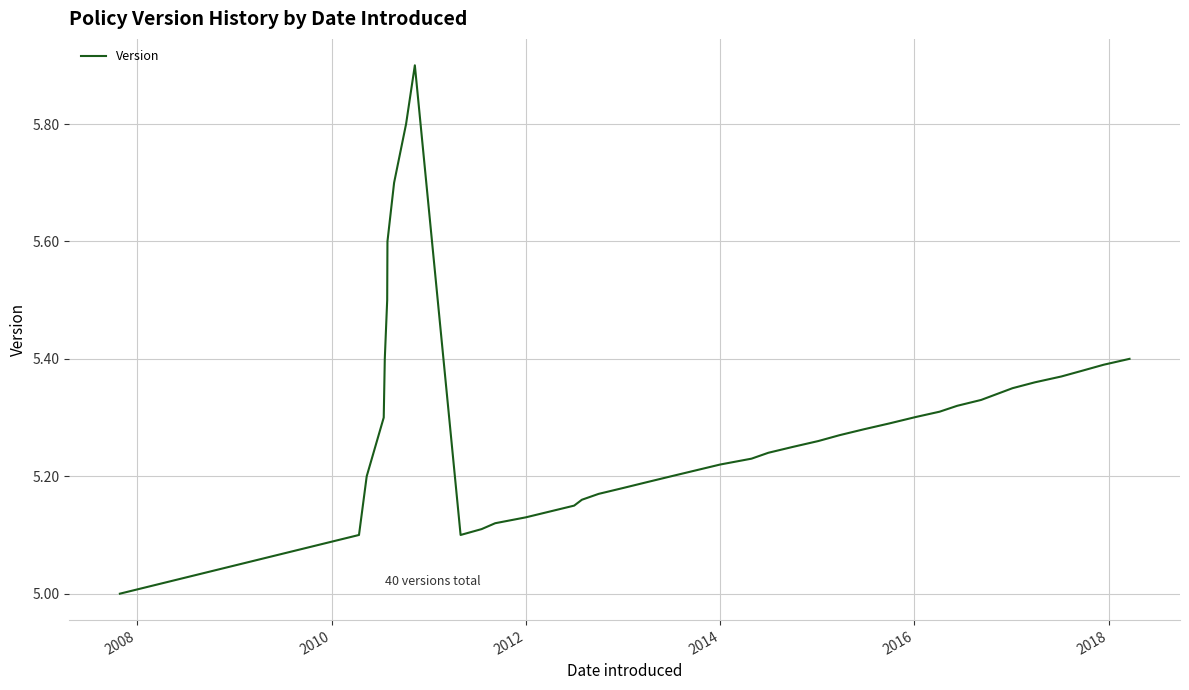

What is the smallest value displayed?

5.0